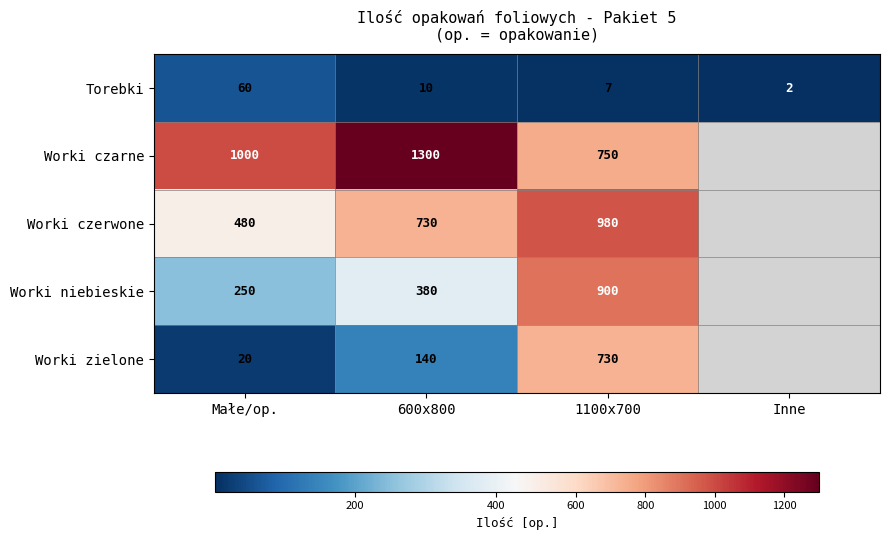

List the labels in order of Torebki value, smallest first.

Inne, 1100x700, 600x800, Małe/op.